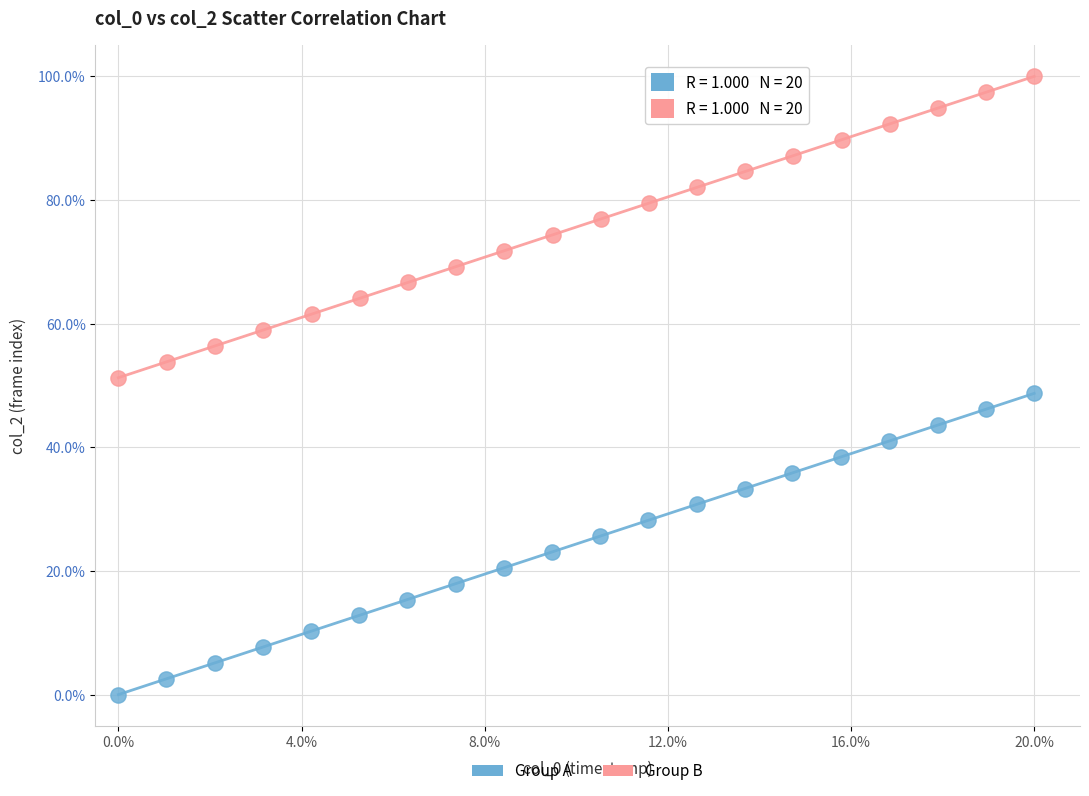

Which series reaches the maximum Y coordinate?

Group B